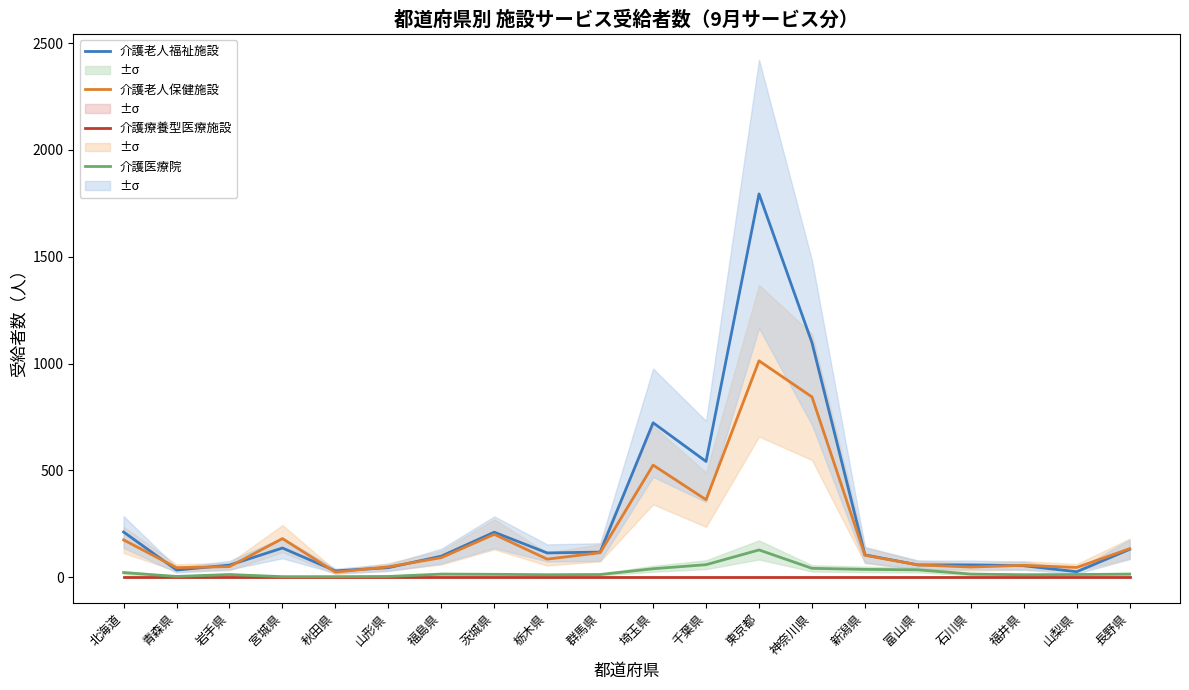

What are all the series names shown in the legend?

介護老人福祉施設, 介護老人保健施設, 介護療養型医療施設, 介護医療院